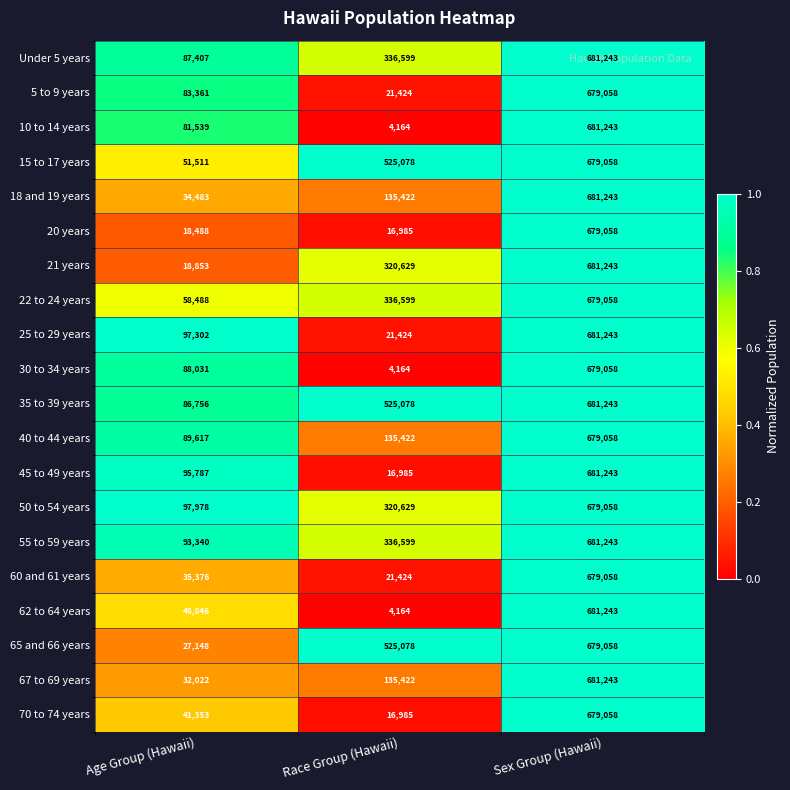

What is the difference between the 15 to 17 years values at Sex Group (Hawaii) and Race Group (Hawaii)?

153980